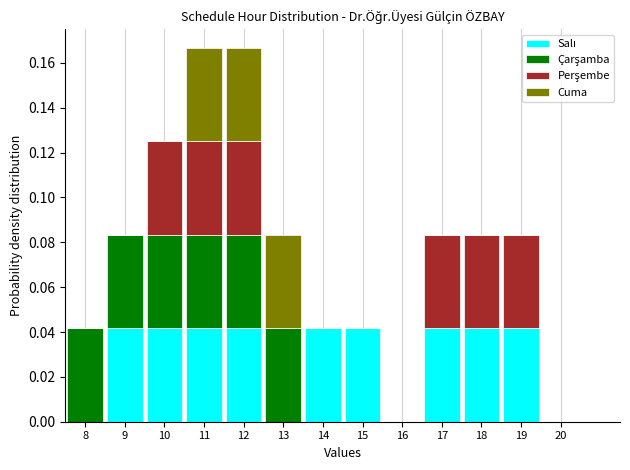

What is the total height of the stacked bar covering 7.5 to 8.5 on the x-axis? The values are not printed on the chart, so give them approximately, as read against the axis.

0.042